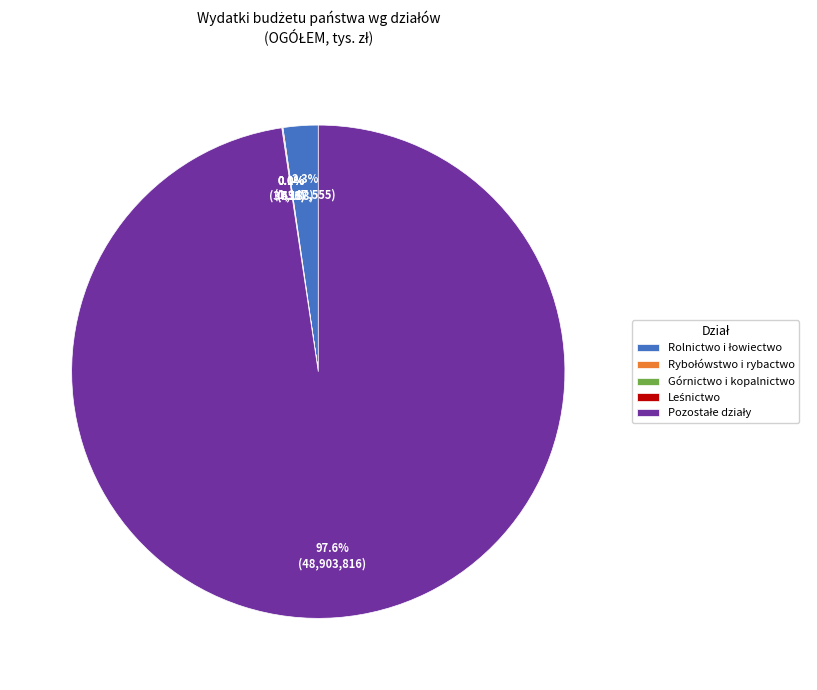

Does any single category account for the majority?

Yes